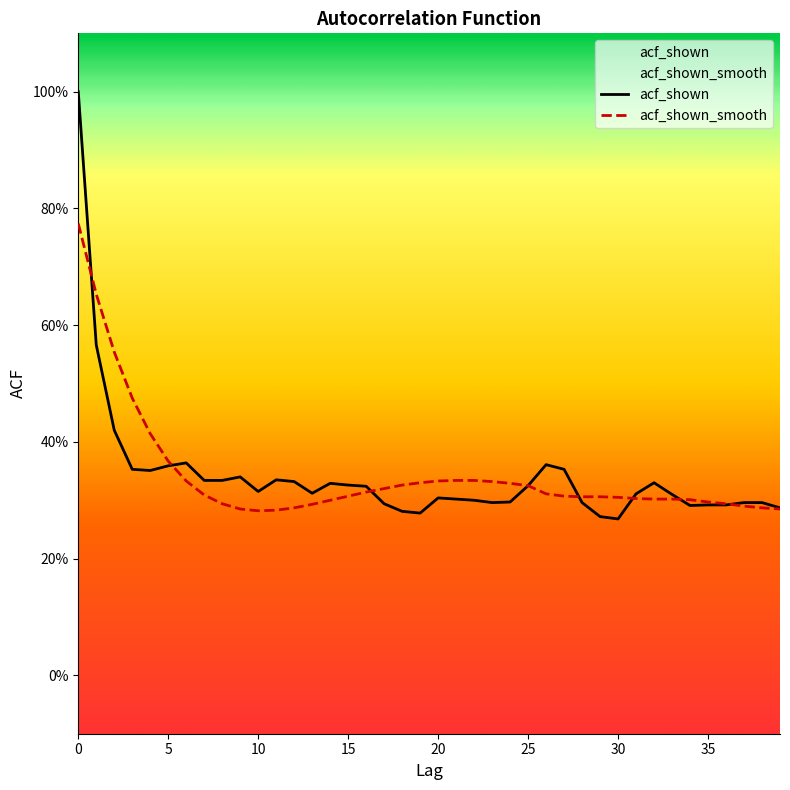

Which series has the largest range (max minus min)?

acf_shown